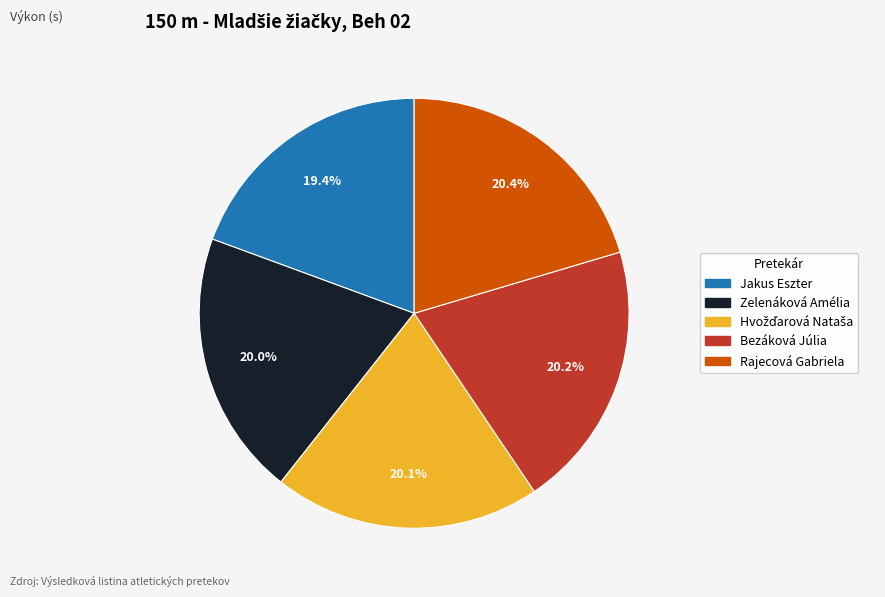

What is the ratio of the value at Rajecová Gabriela to the value at Jakus Eszter?

1.1